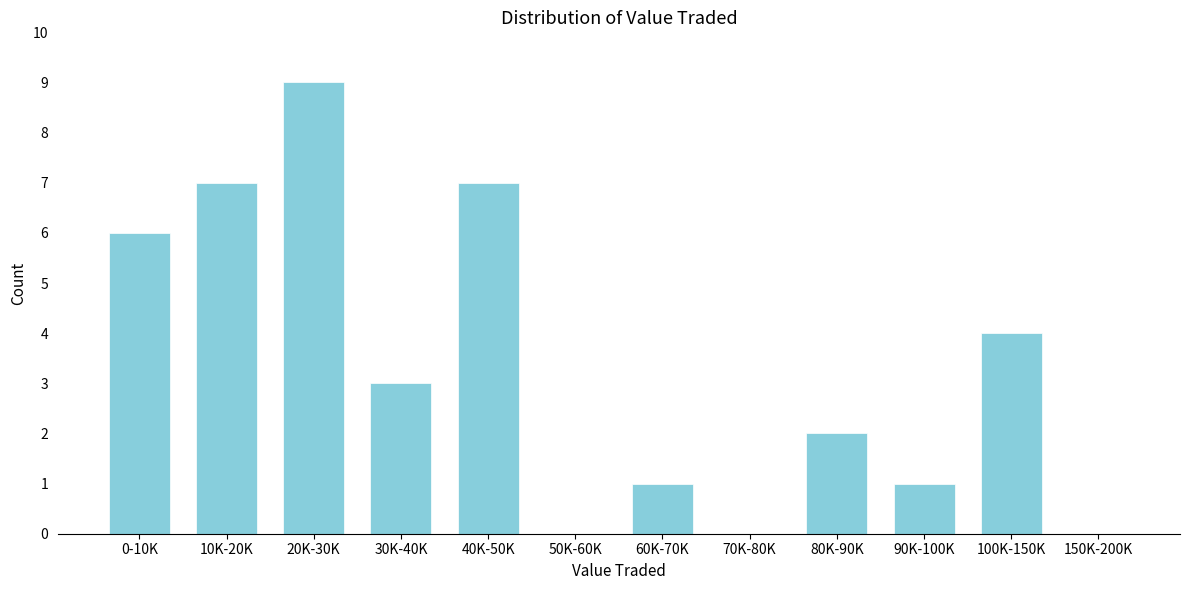

Reading left to right, list all the values displayed in this chart.

0-10K=6	10K-20K=7	20K-30K=9	30K-40K=3	40K-50K=7	50K-60K=0	60K-70K=1	70K-80K=0	80K-90K=2	90K-100K=1	100K-150K=4	150K-200K=0